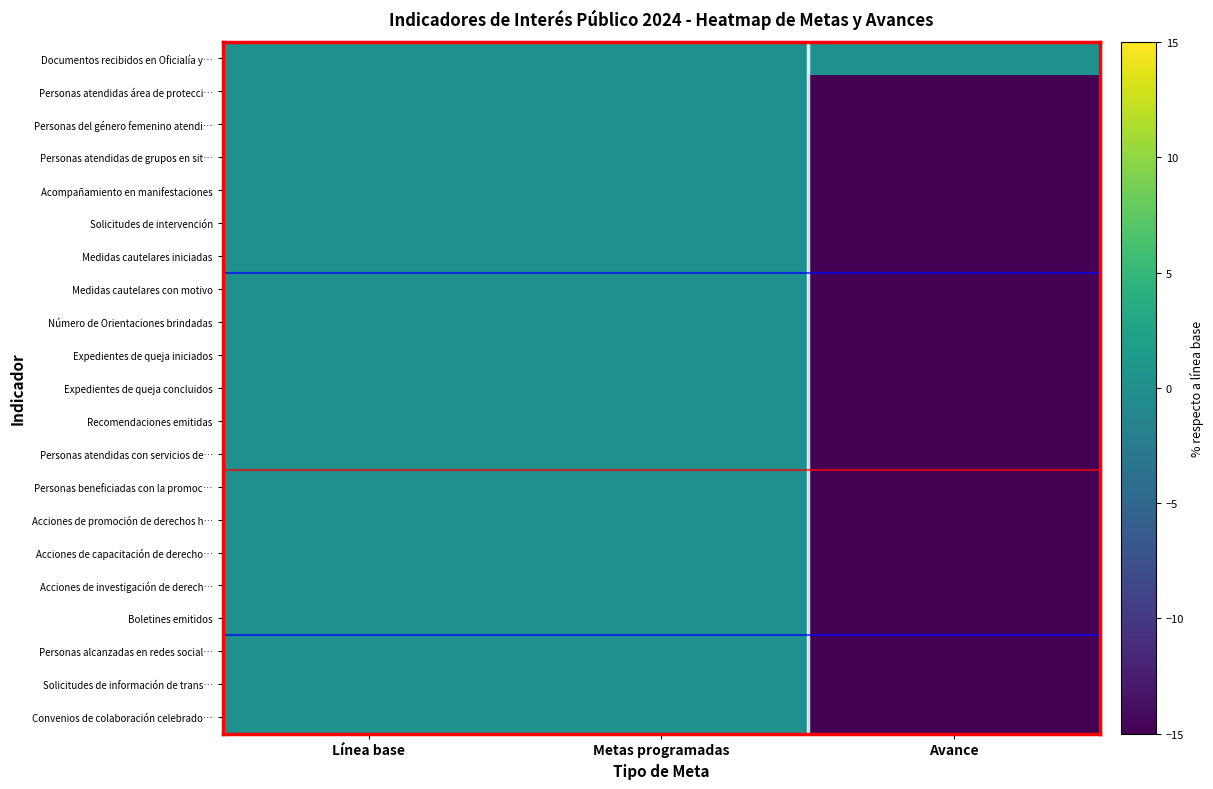

What is the smallest value displayed?

-88.5